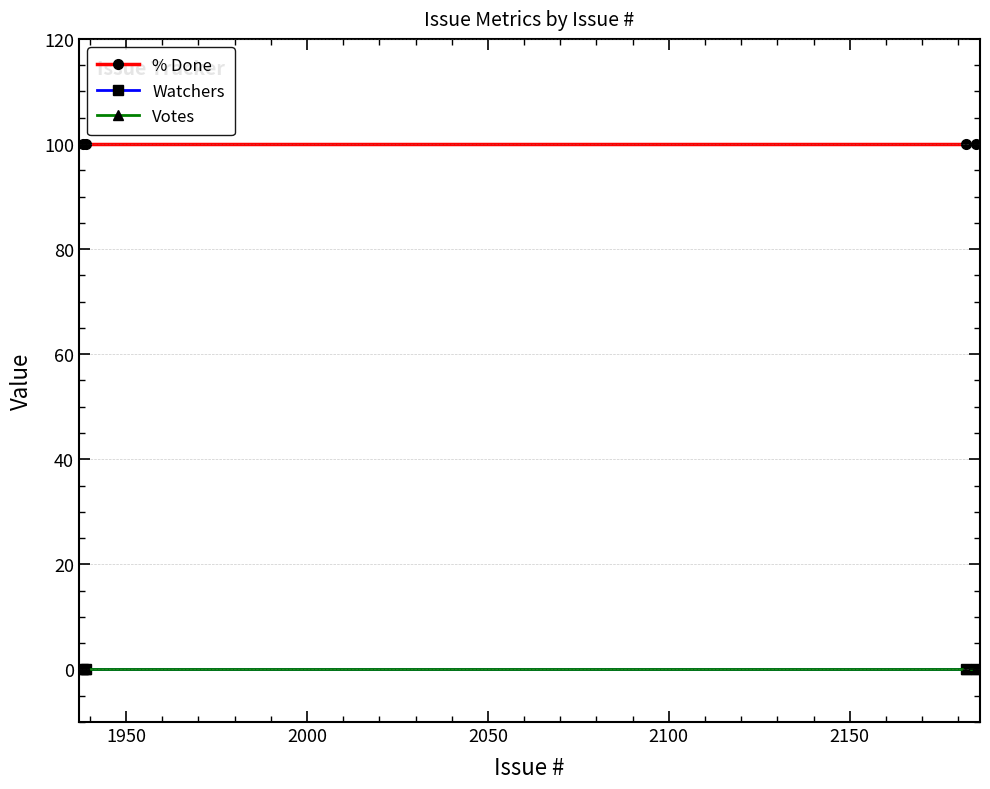

Does the chart have visible grid lines?

Yes